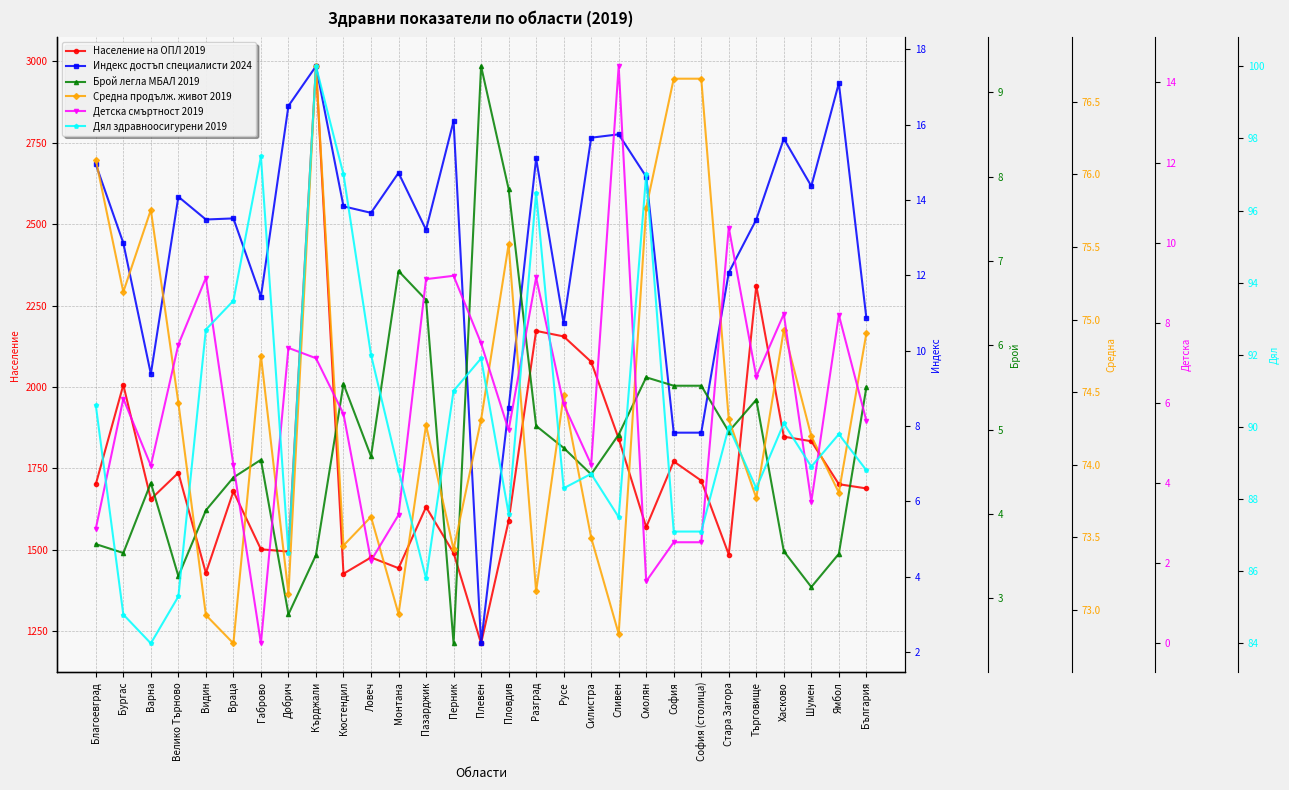

Where does the Индекс достъп специалисти 2024 series first go above 13?

Благоевград